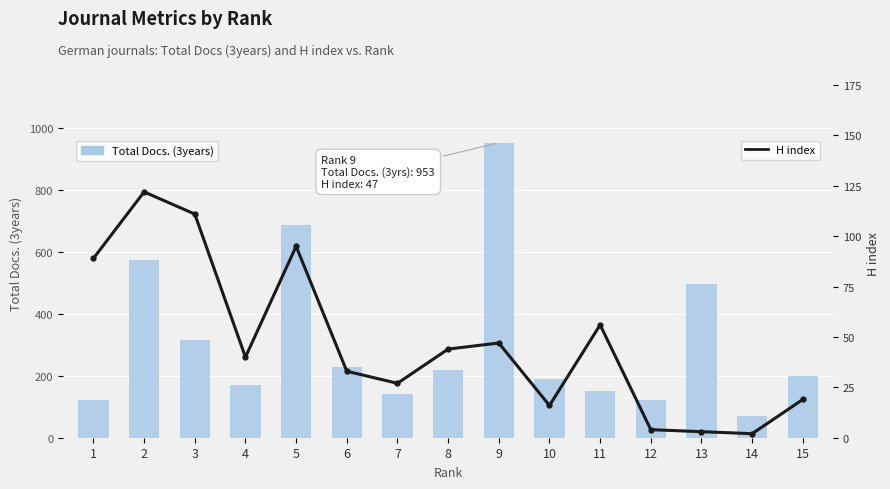

What is the lowest value of the H index series?

2